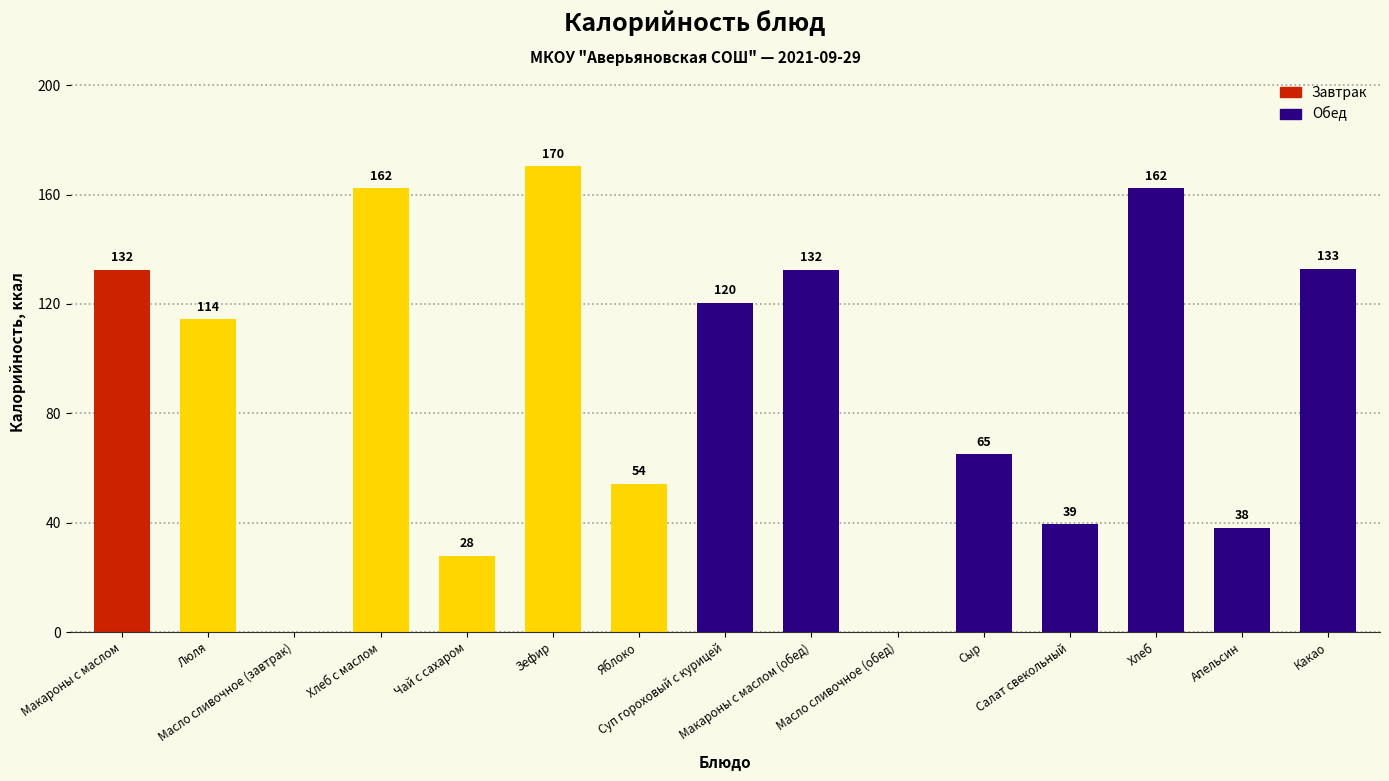

What is the change in value from Макароны с маслом (обед) to Сыр?

-67.5